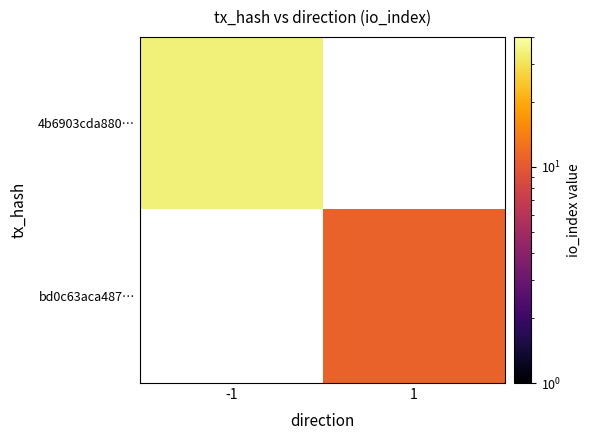

True or false: bd0c63aca487… has a value of 17.3 at 1.

False